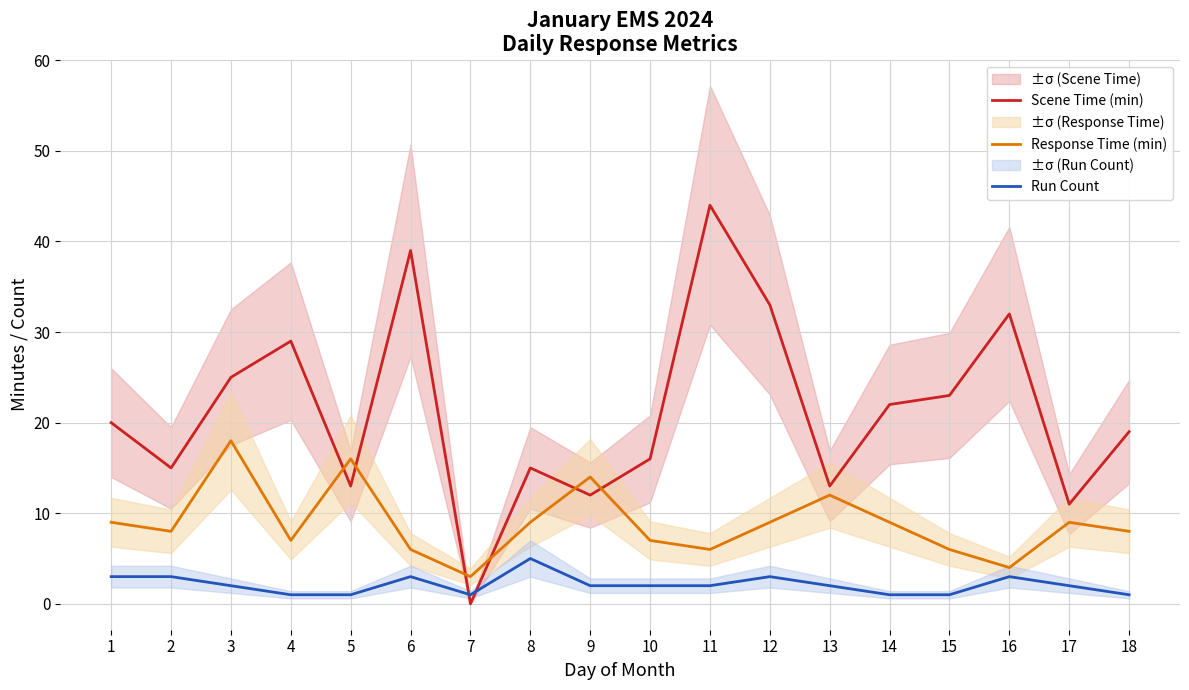

At which label does Scene Time (min) reach its peak?

11